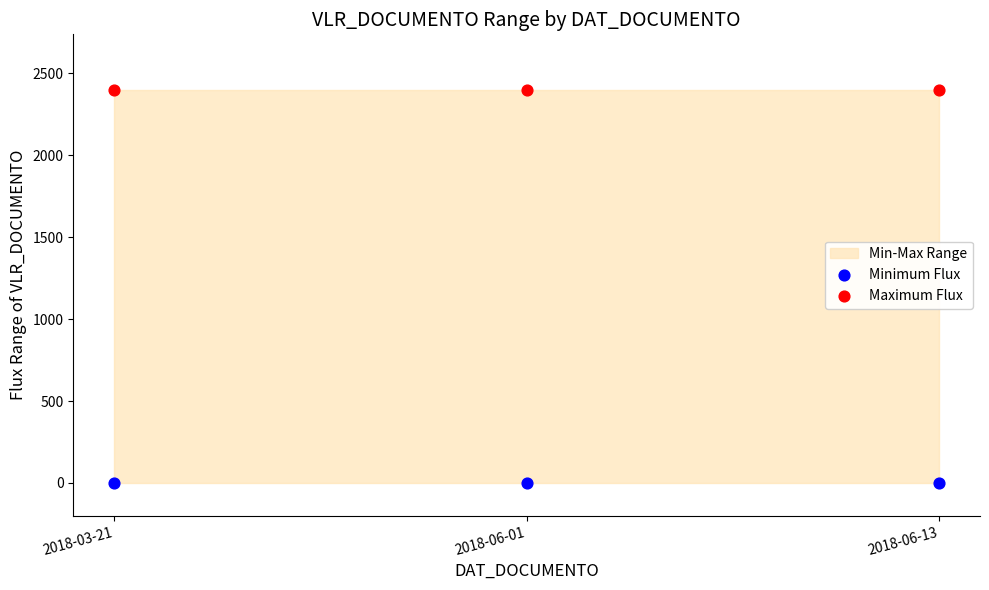

Which series contains the lowest Y value?

Minimum Flux